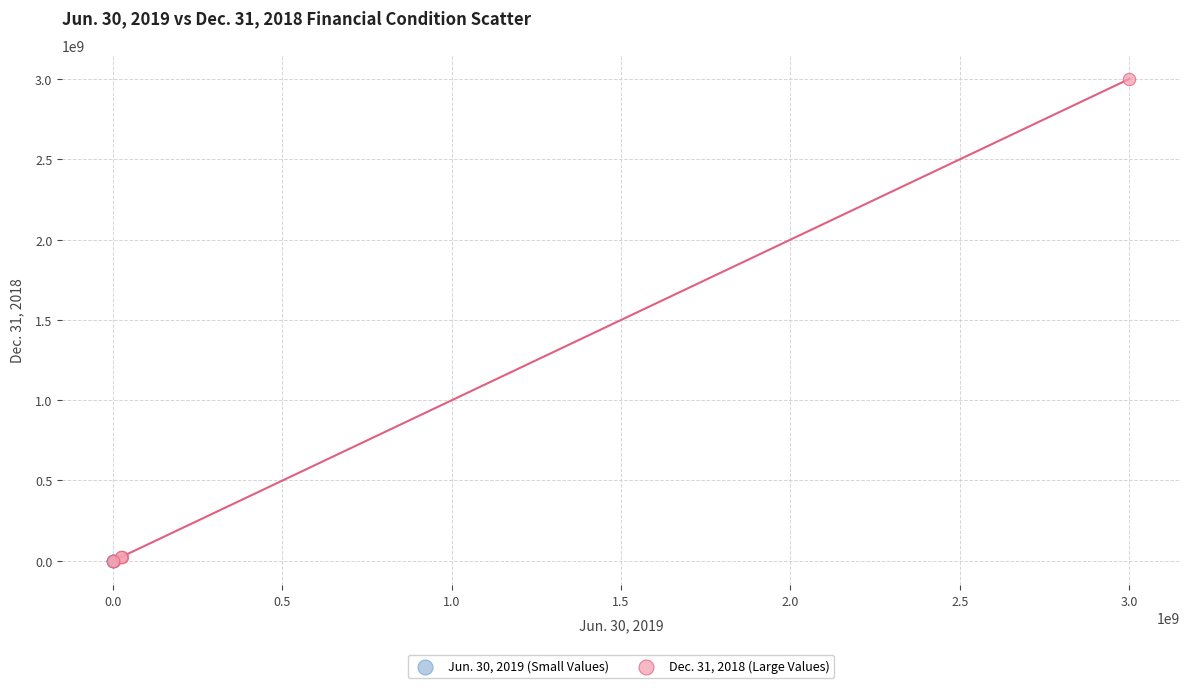

Which series has the largest Y range (max minus min)?

Dec. 31, 2018 (Large Values)